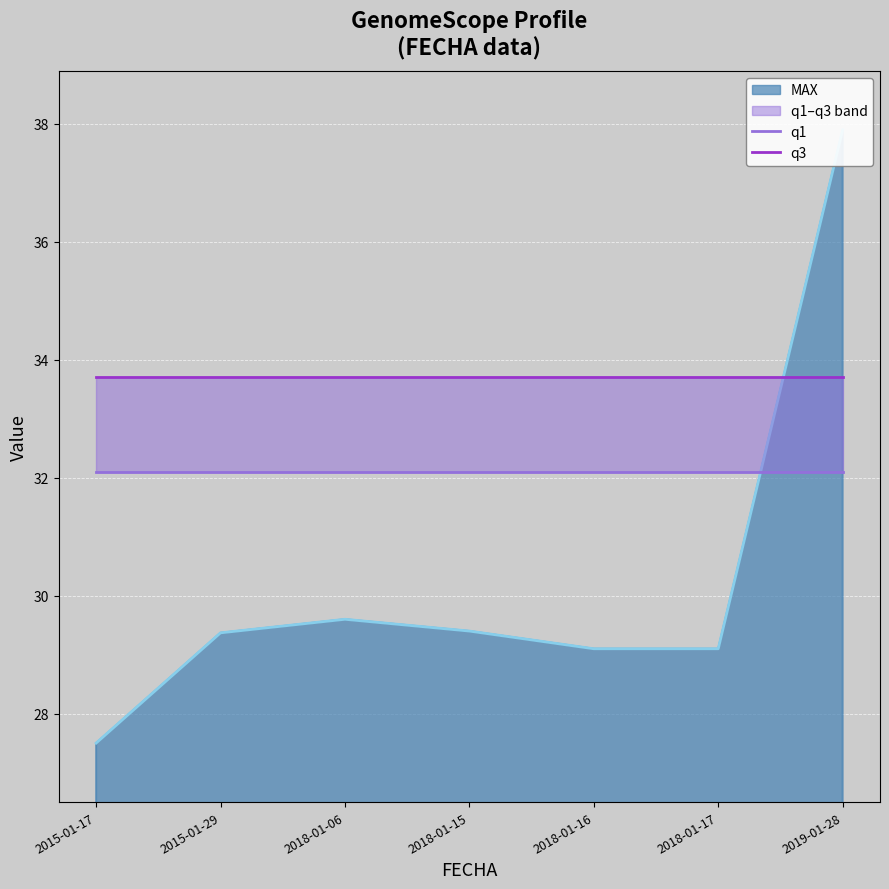

What is the label of the 2nd point from the right?

2018-01-17